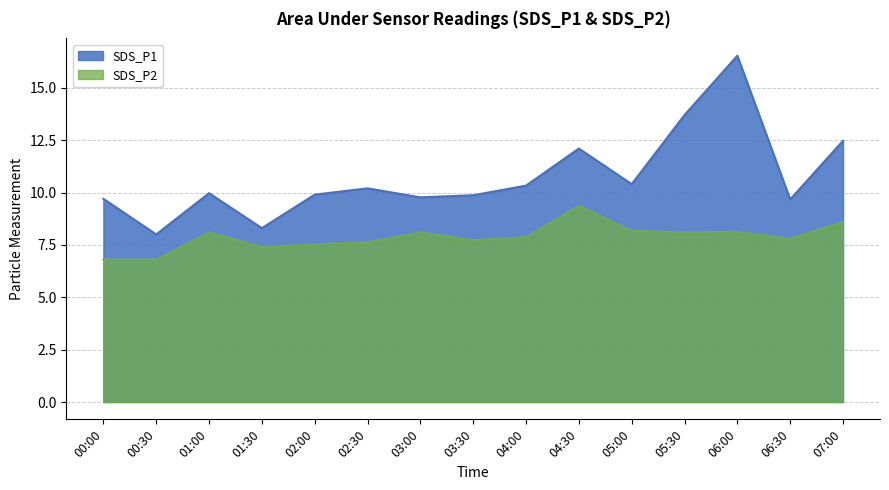

What is the difference between the highest and lowest values at 03:30?

2.1